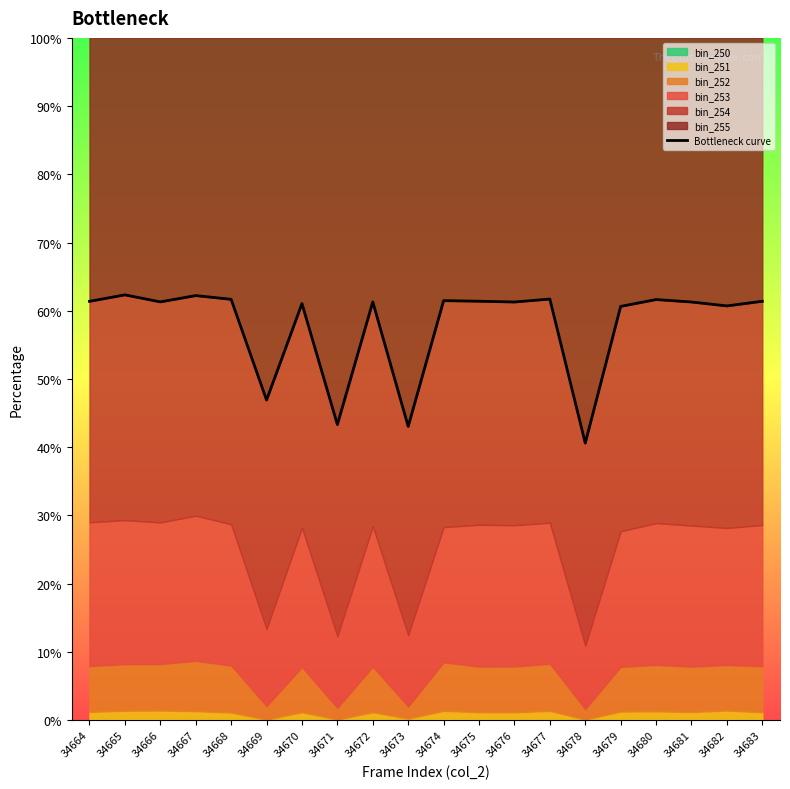

What is the change in value from 34672 to 34683?

+0.1